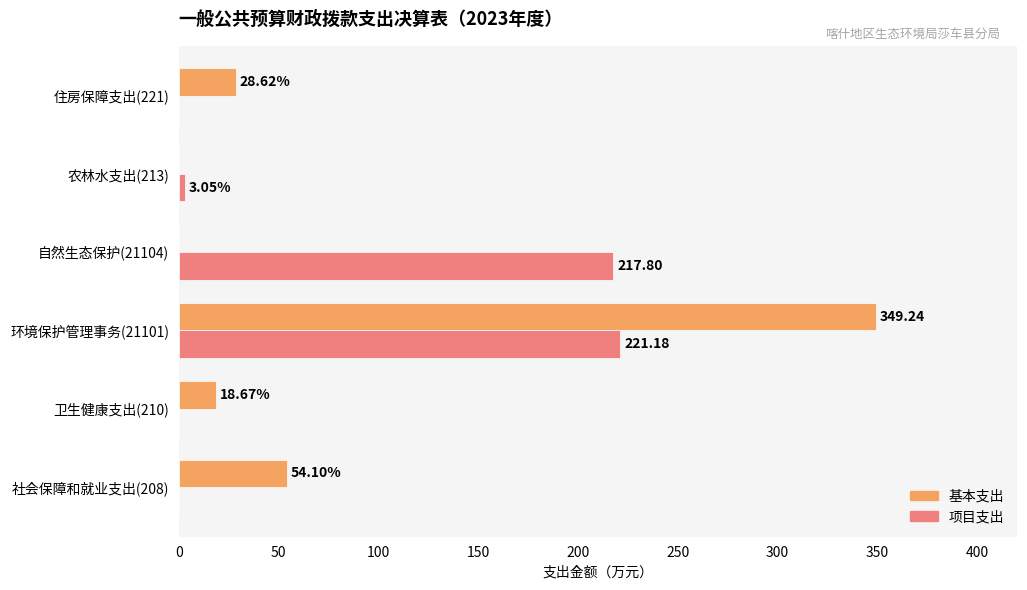

Which series has the largest total across all categories?

基本支出